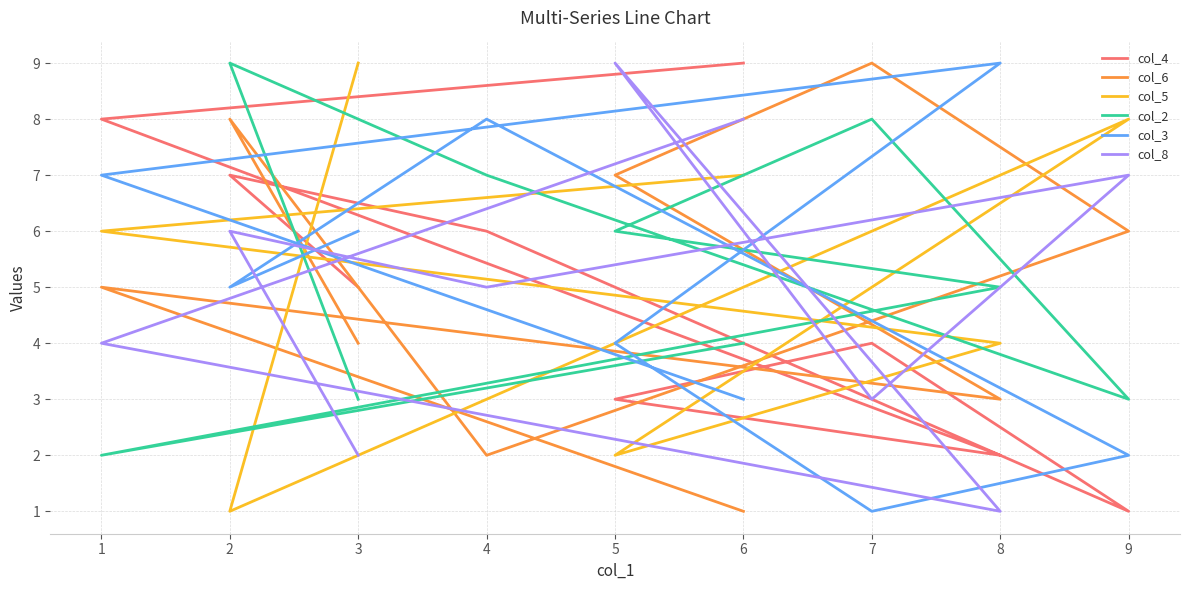

What is the sum of all col_6 values?

45